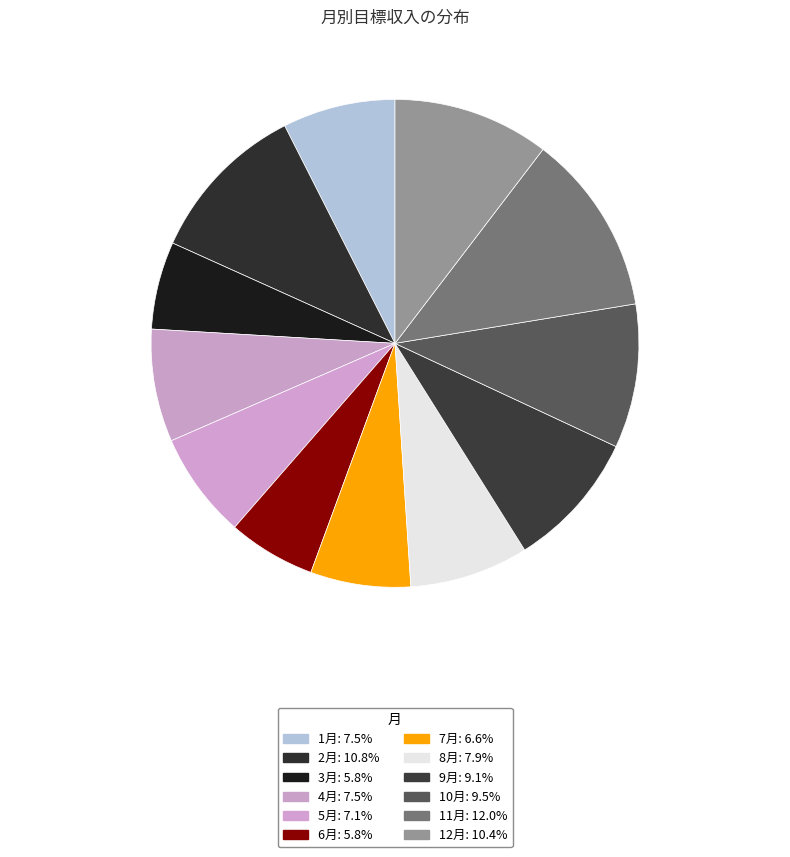

Count the number of slices in the pie.

12